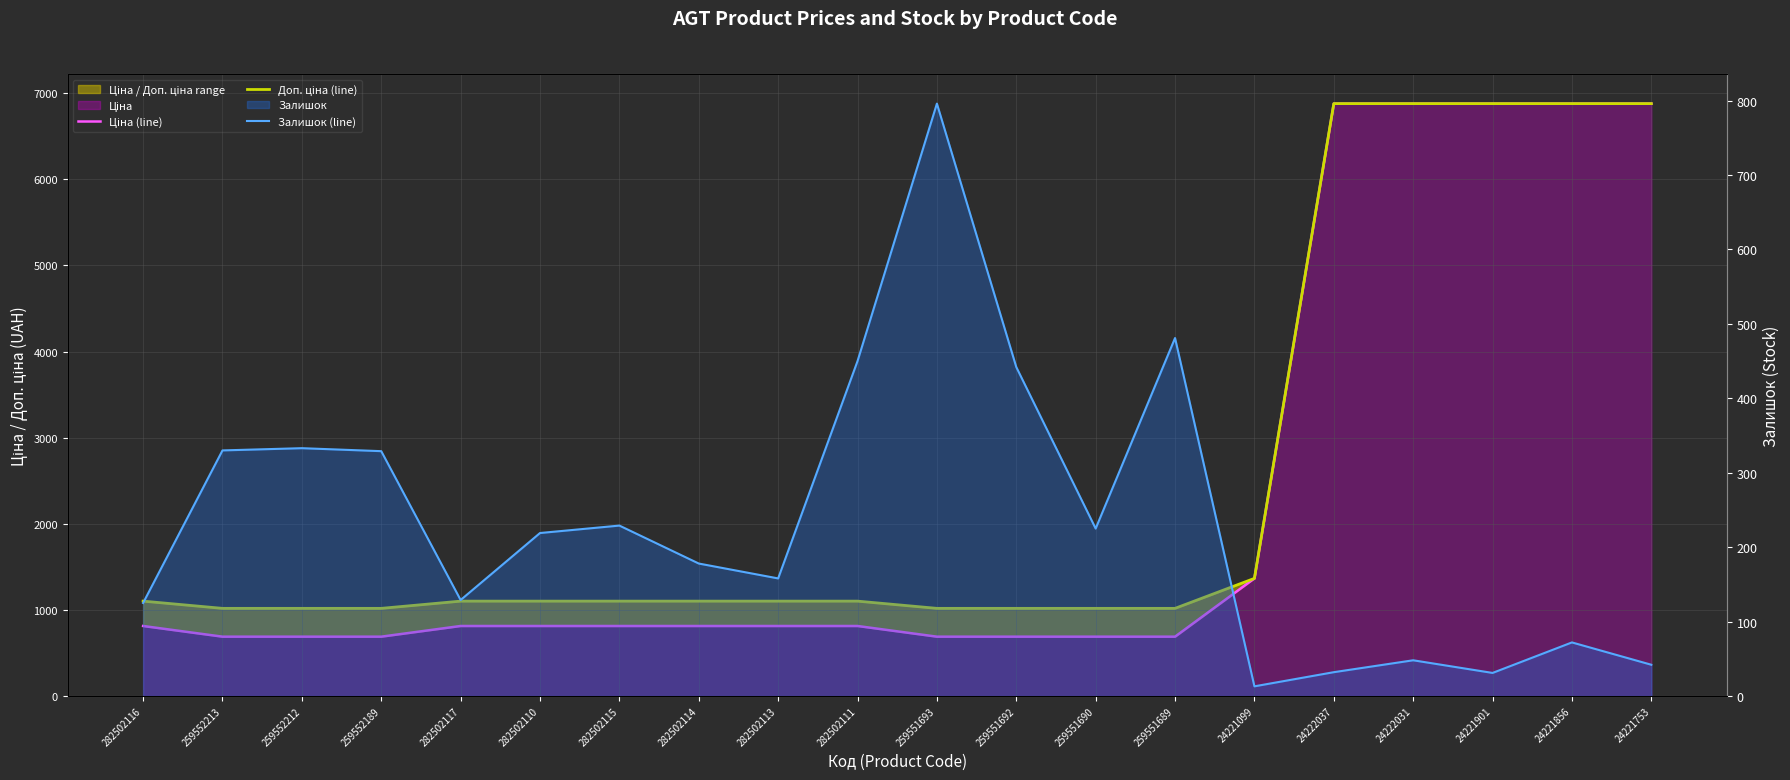

Which series has the largest range (max minus min)?

Ціна (line)